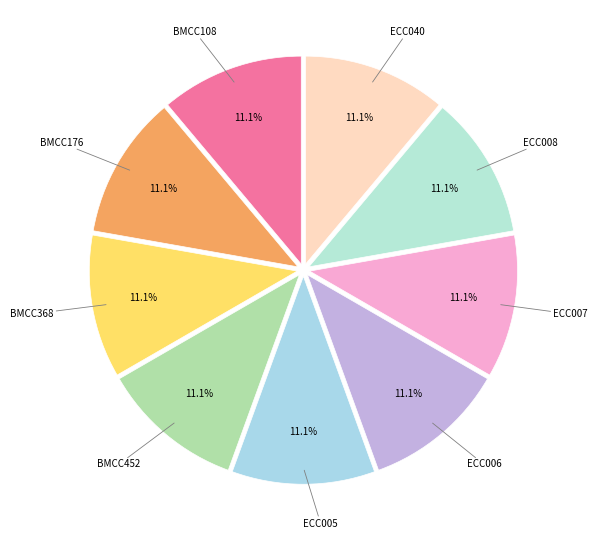

How many slices are in this pie chart?

9